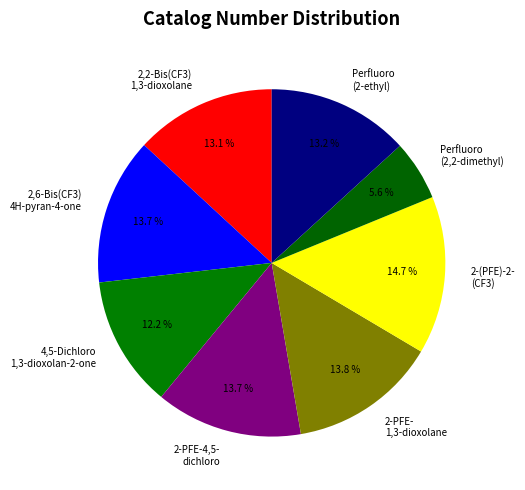

Which category has the smallest portion of the pie?

Perfluoro (2,2-dimethyl)